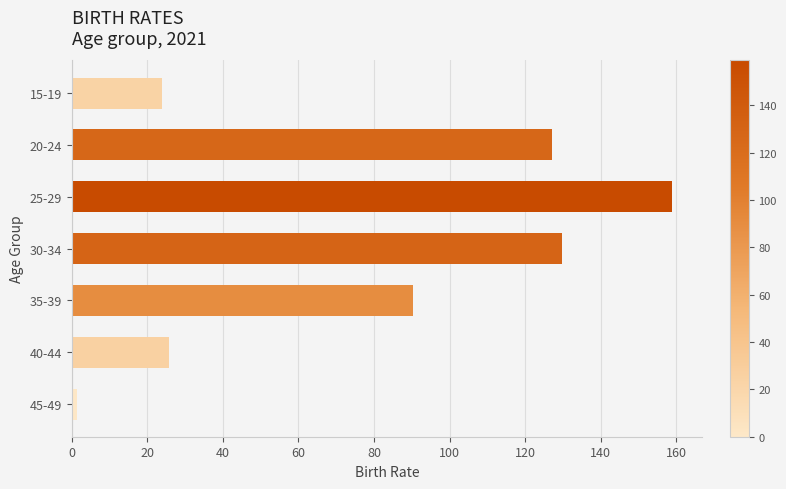

How many data points does each series have?

7